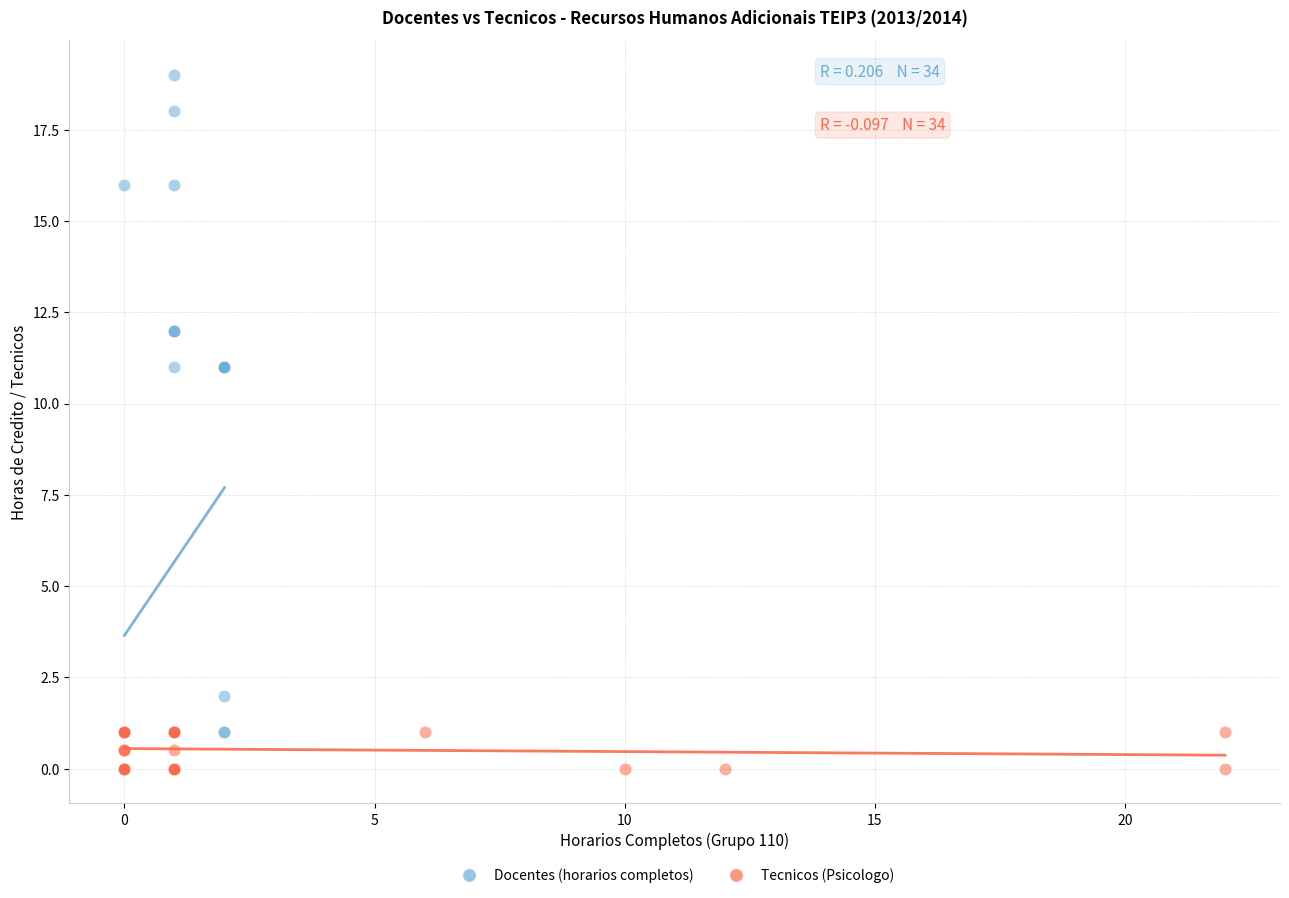

Which series contains the highest Y value?

Docentes (horarios completos)